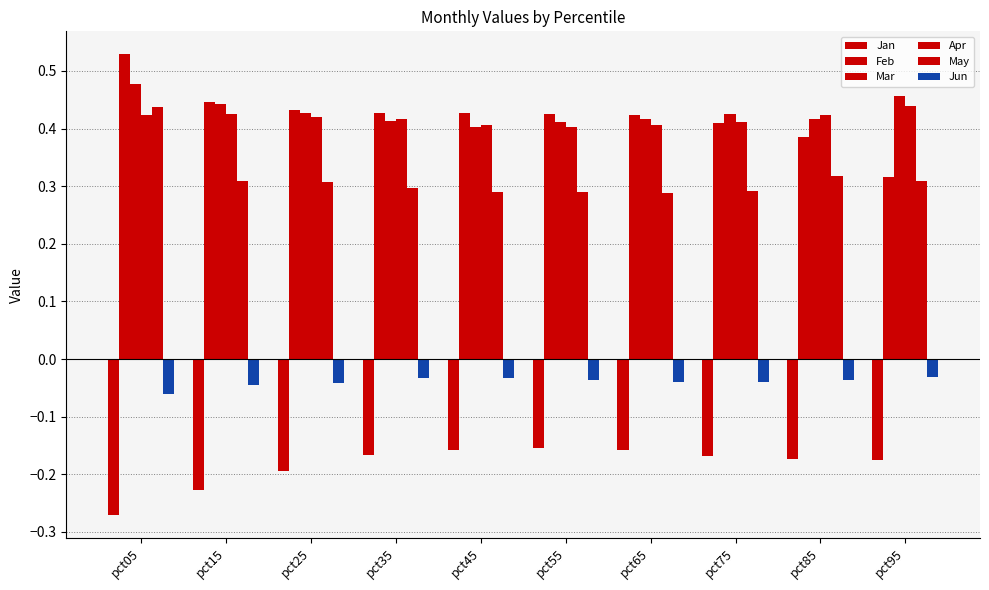

List the labels in order of Jan value, largest first.

pct55, pct65, pct45, pct35, pct75, pct85, pct95, pct25, pct15, pct05